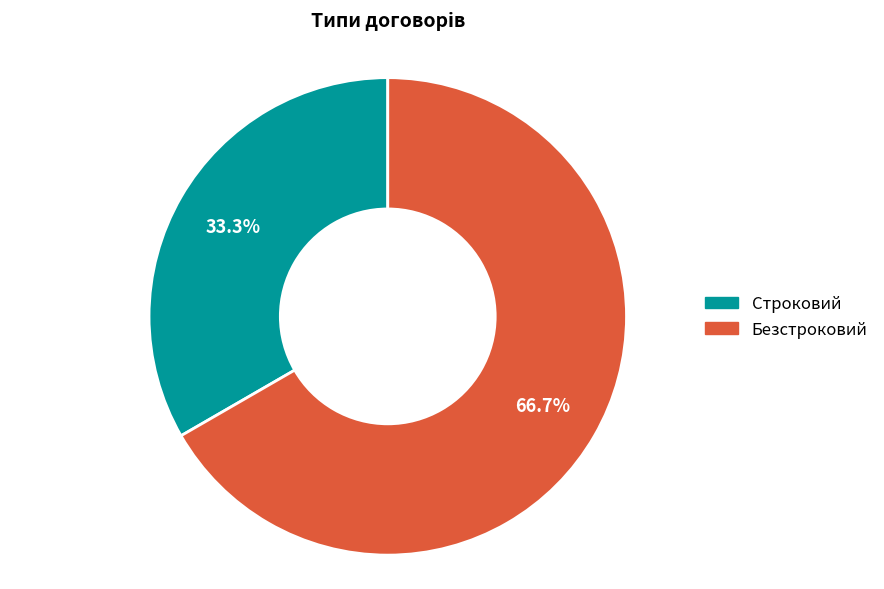

Count the number of slices in the pie.

2